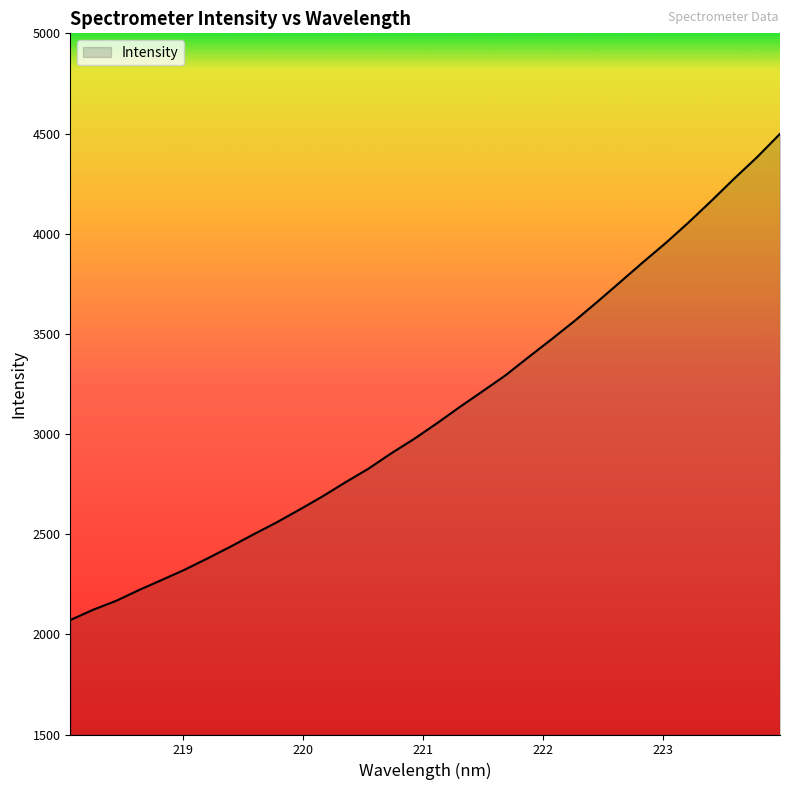

What is the minimum value shown in the chart?

2071.3